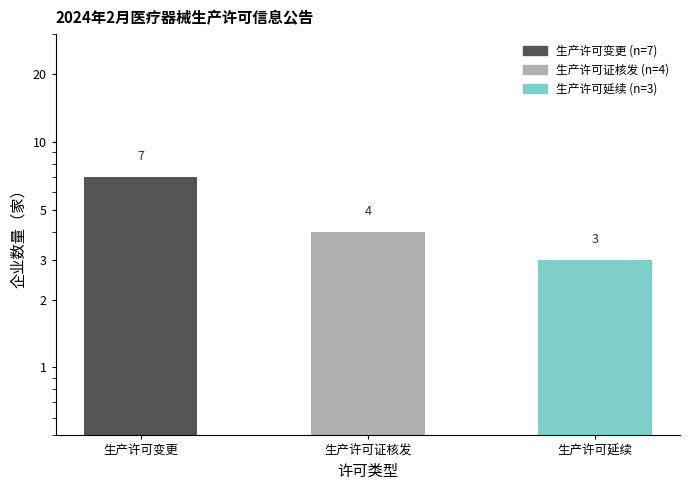

Count the number of values greater than 4.

1